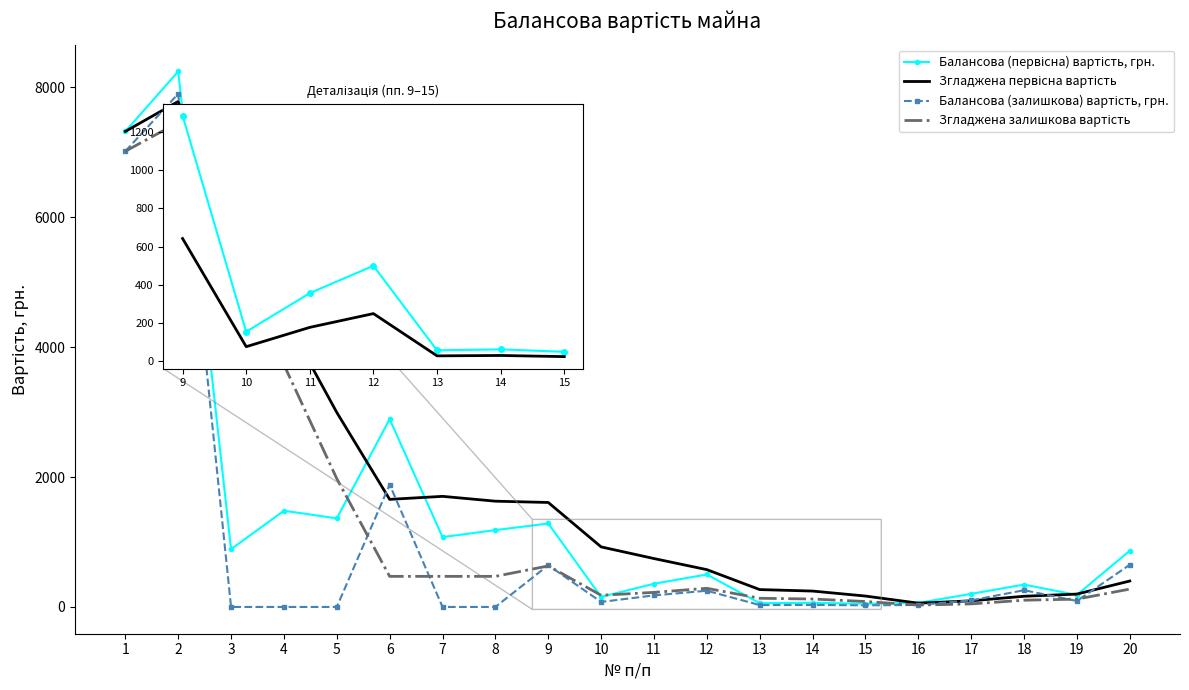

What is the total value across all series at 4?

9693.7